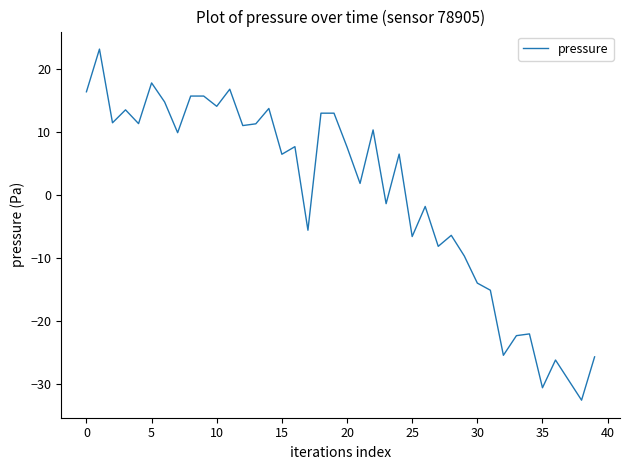

What is the maximum value shown in the chart?

23.2